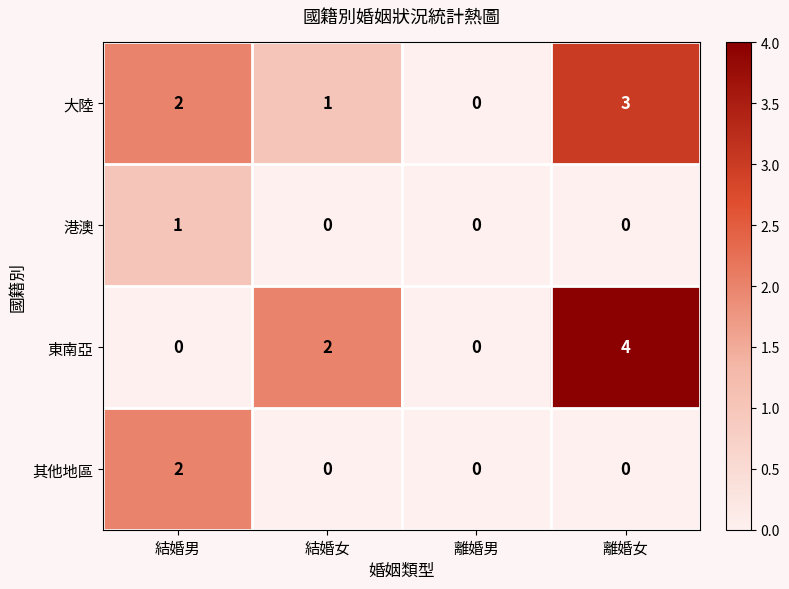

List the series in order of their peak value, highest first.

東南亞, 大陸, 其他地區, 港澳